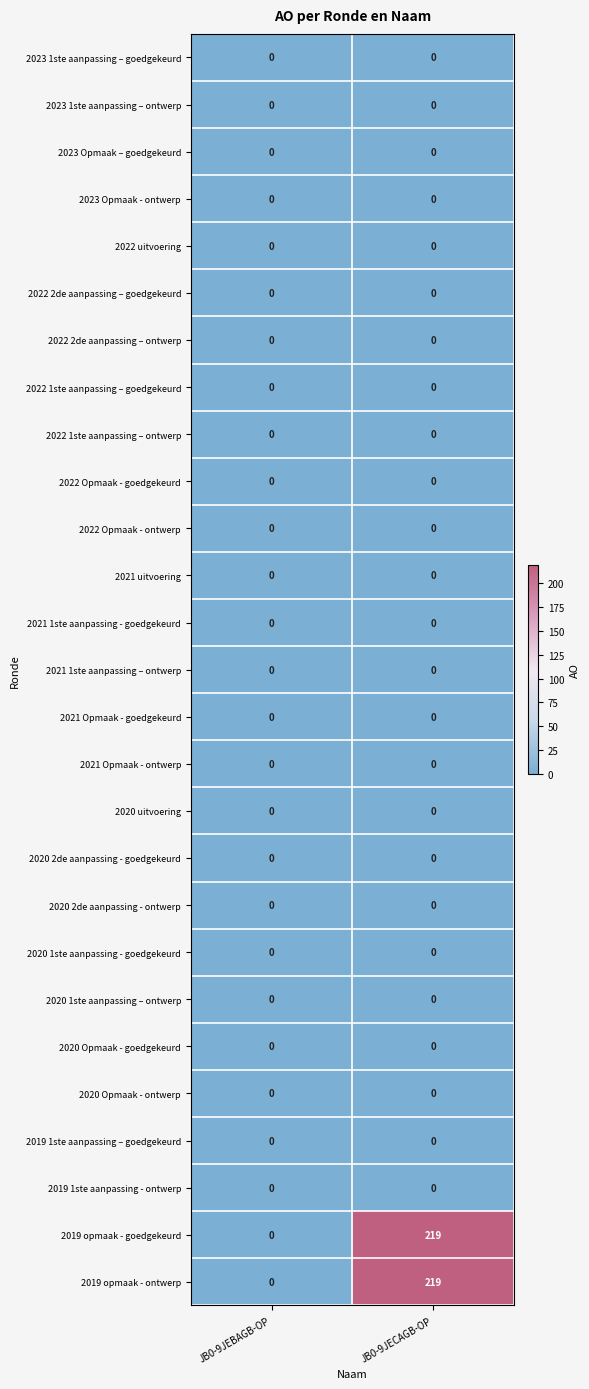

At which category is the sum across all series the highest?

JB0-9JECAGB-OP